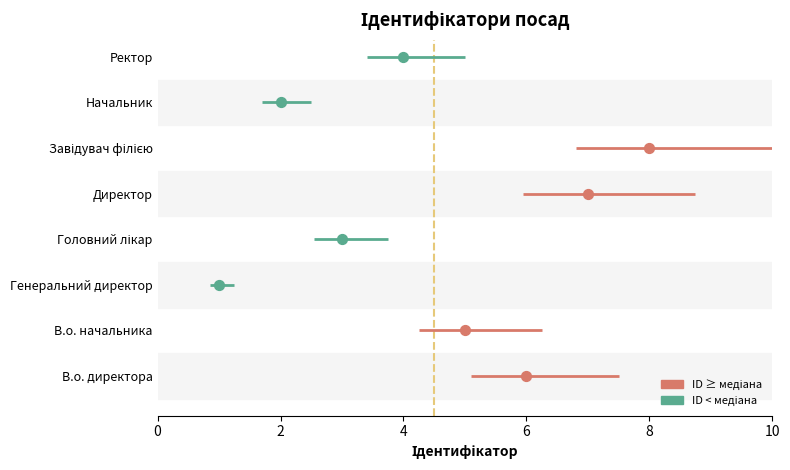

What is the ratio of the value at Ректор to the value at Генеральний директор?

4.0